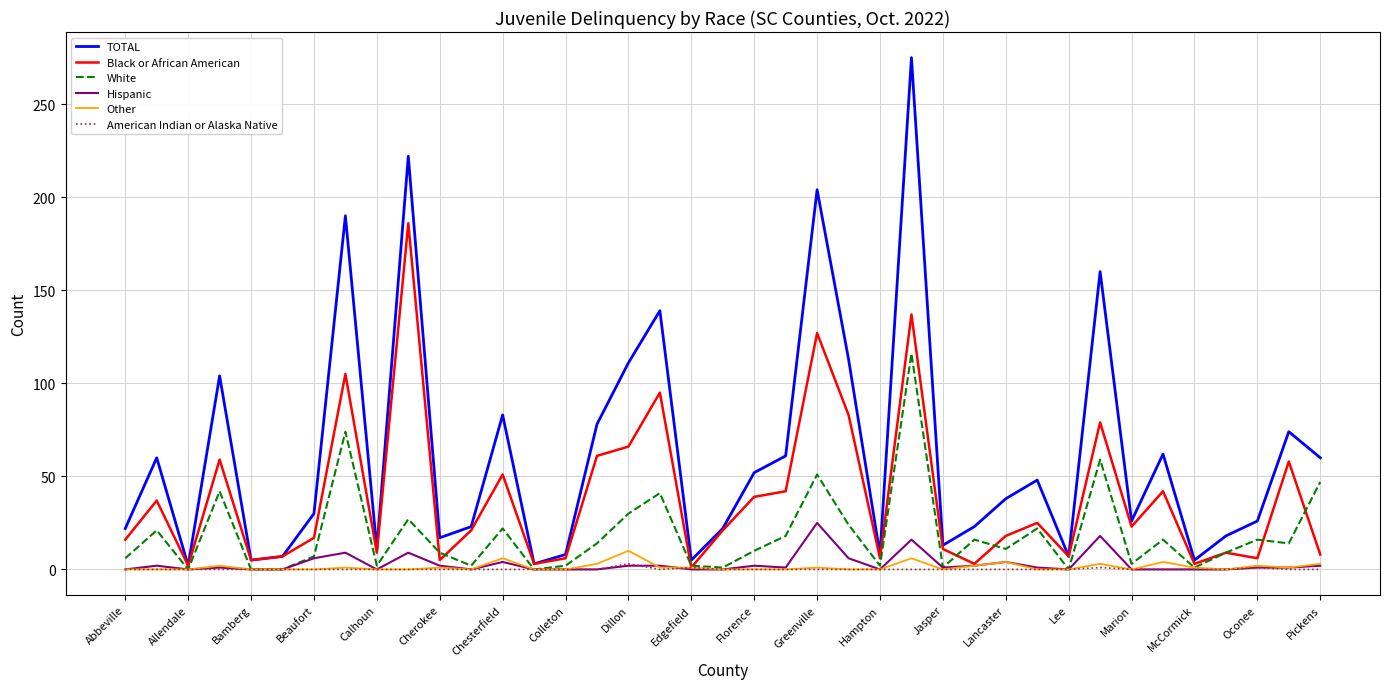

What is the sum of all American Indian or Alaska Native values?

6